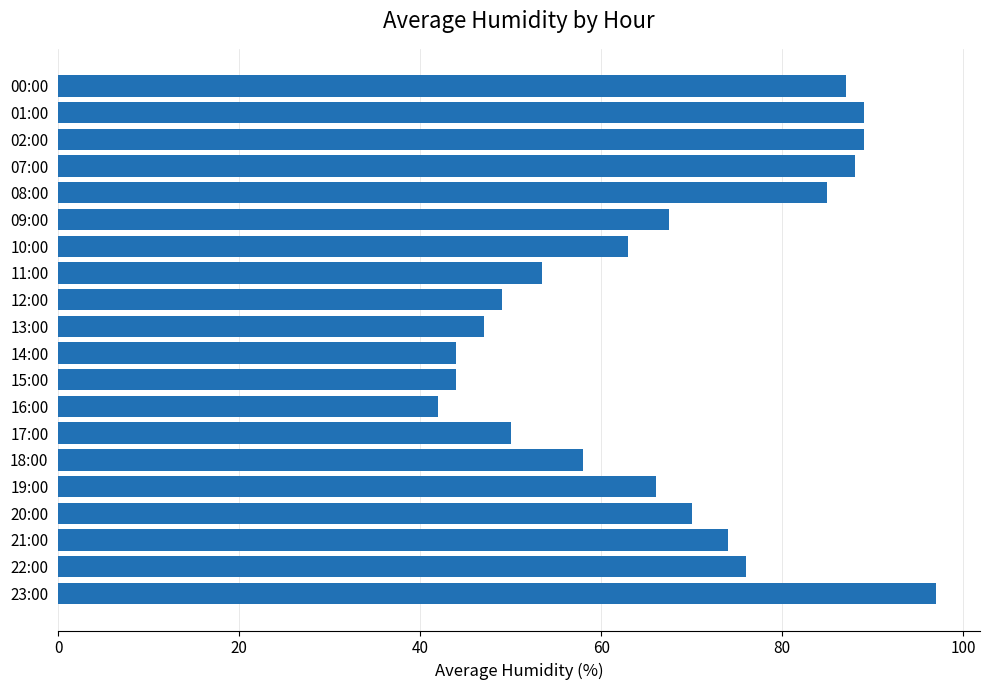

Which category has the highest value across all series?

23:00